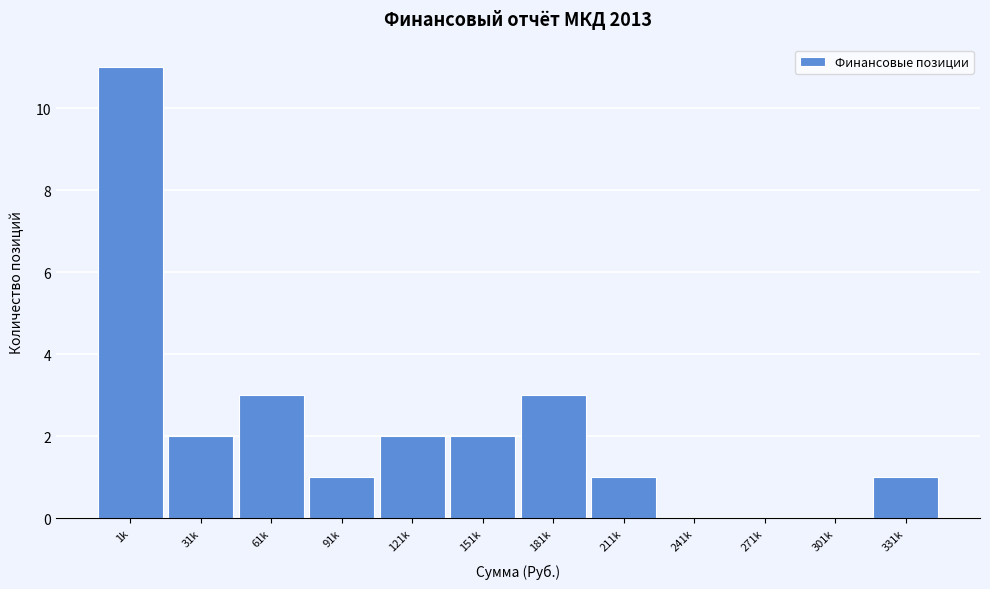

Reading right to left, extract all data points from this chart.

331k=1	301k=0	271k=0	241k=0	211k=1	181k=3	151k=2	121k=2	91k=1	61k=3	31k=2	1k=11